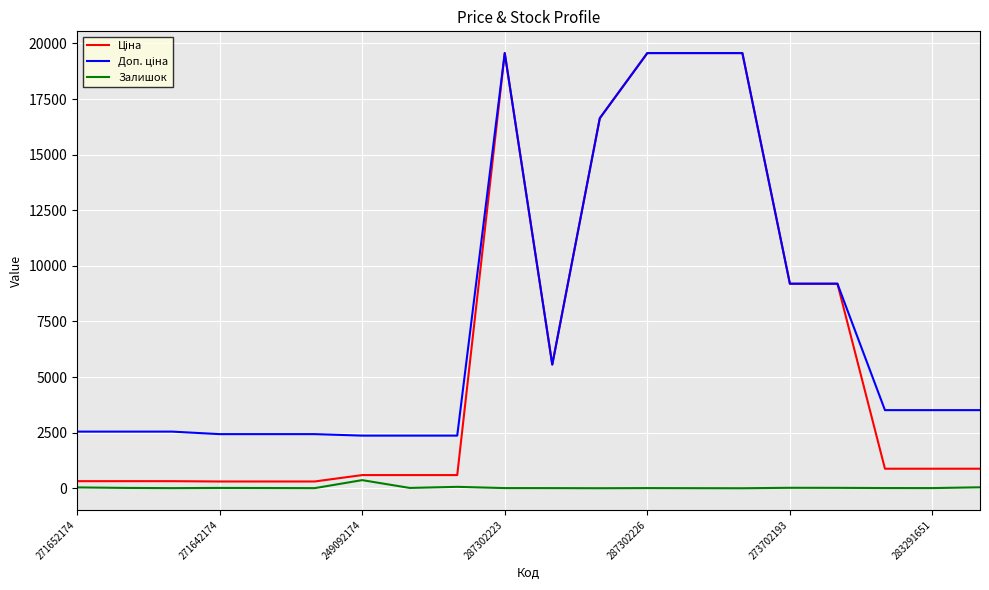

What is the greatest value displayed?

19564.9